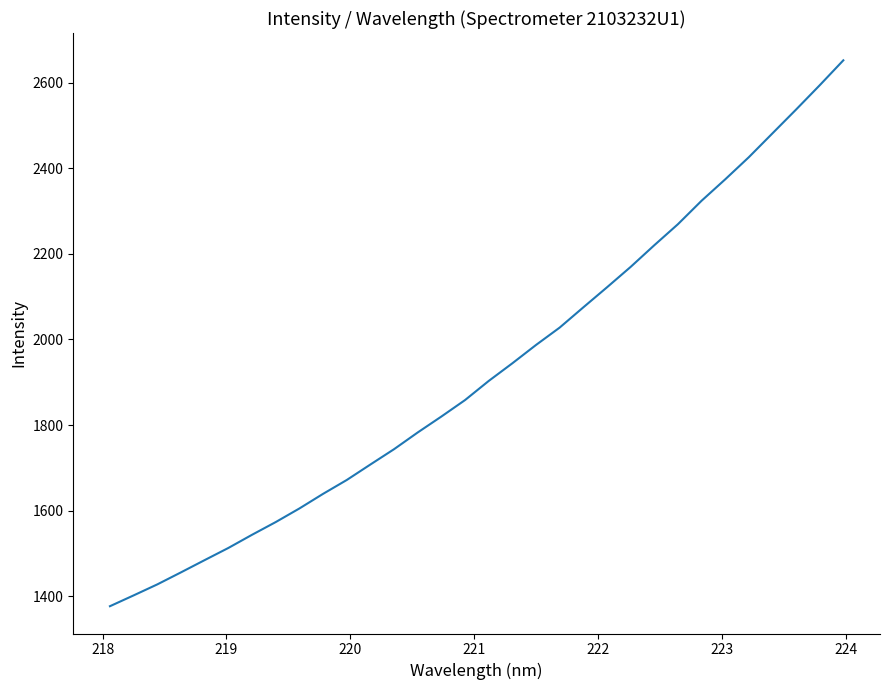

What is the average value?

1928.5